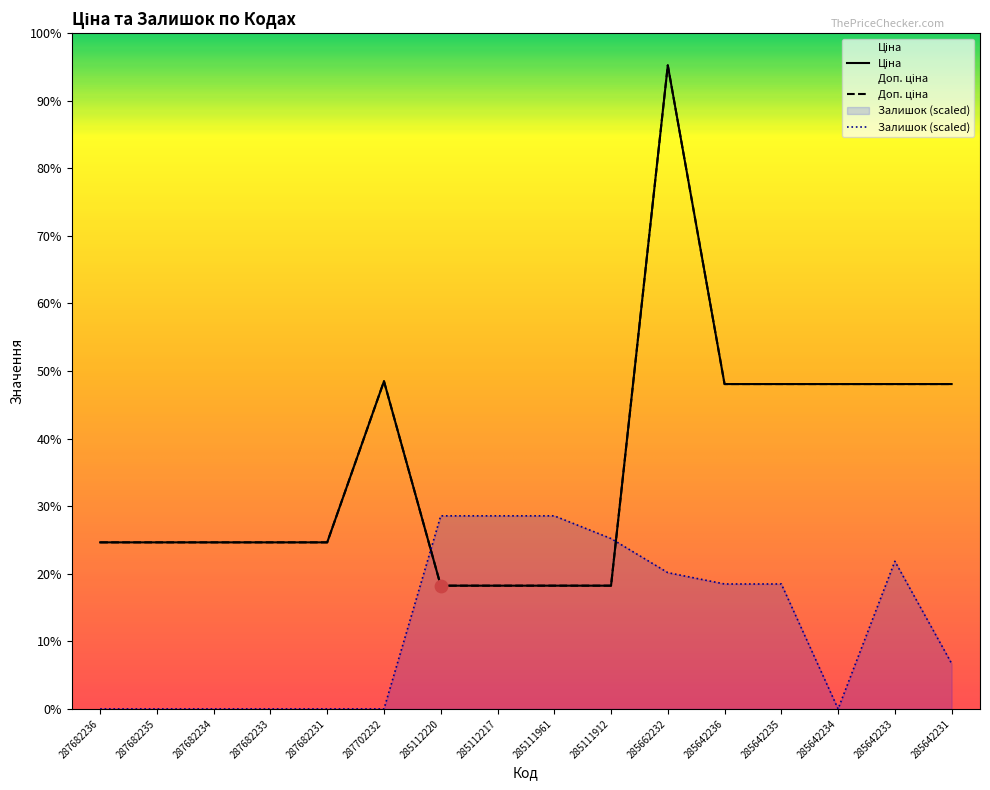

Is the value of Ціна at 285642233 greater than the value of Залишок at 285642235?

Yes